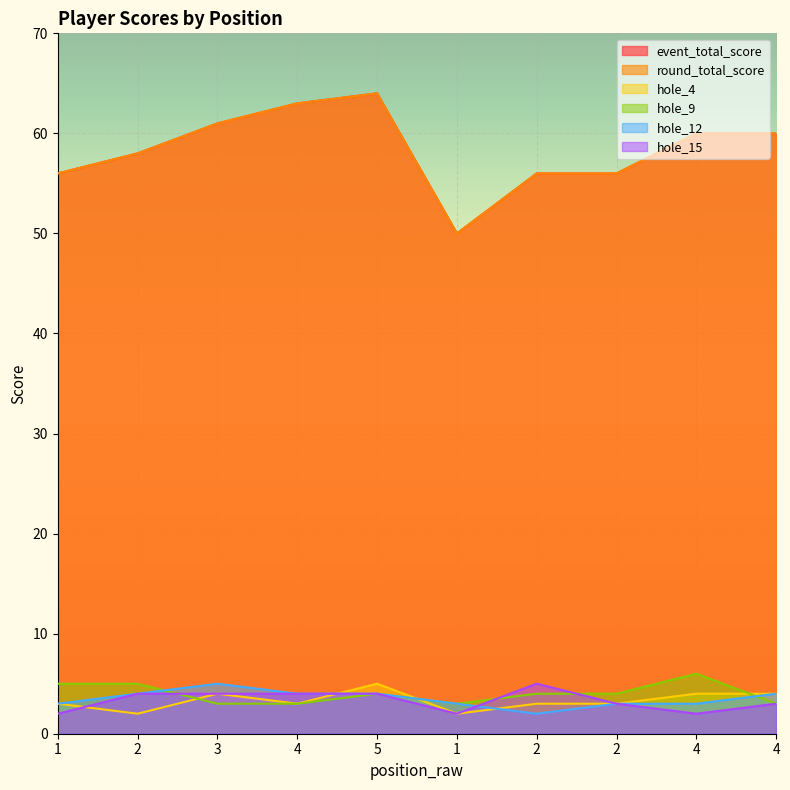

Read the event_total_score value at 4.

63